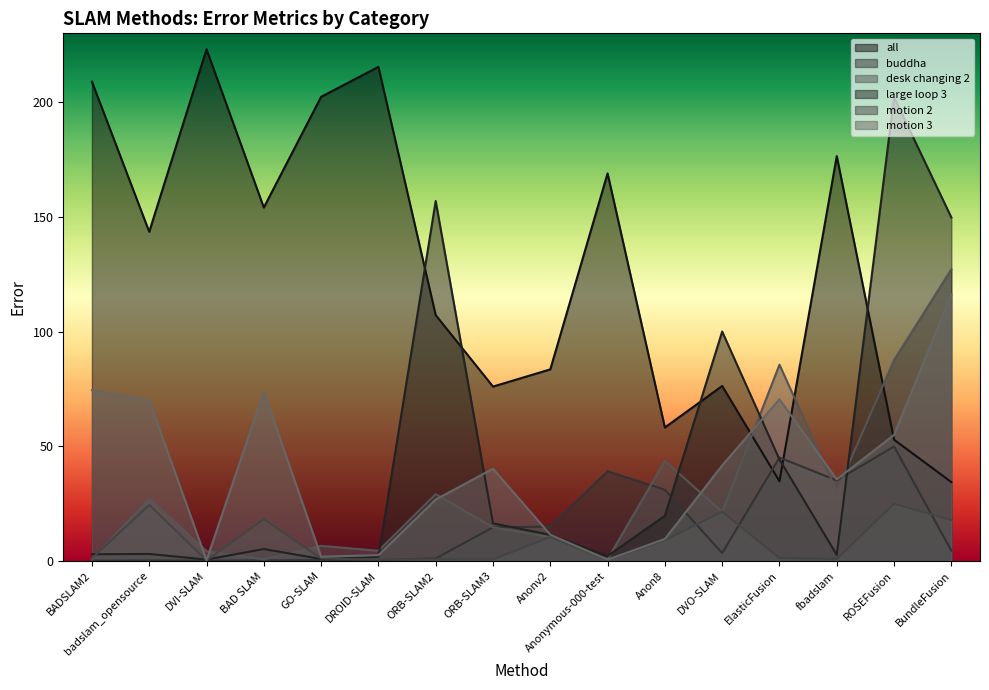

Where is the first local minimum for desk changing 2?

BAD SLAM